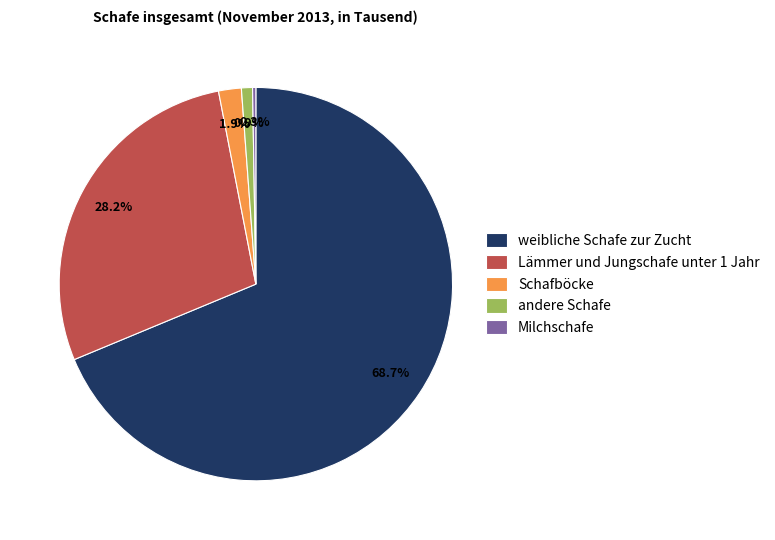

Which has a higher value, Lämmer und Jungschafe unter 1 Jahr or Schafböcke?

Lämmer und Jungschafe unter 1 Jahr